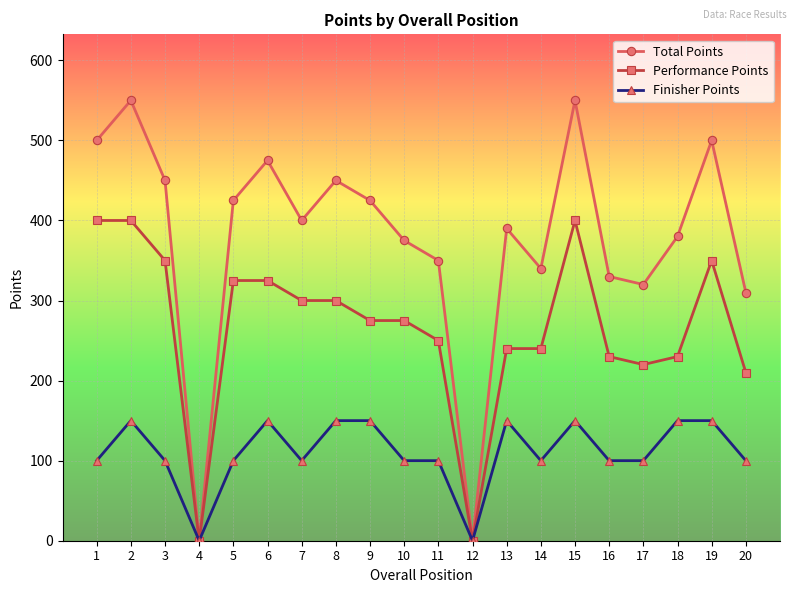

Which series has the largest total across all categories?

Total Points